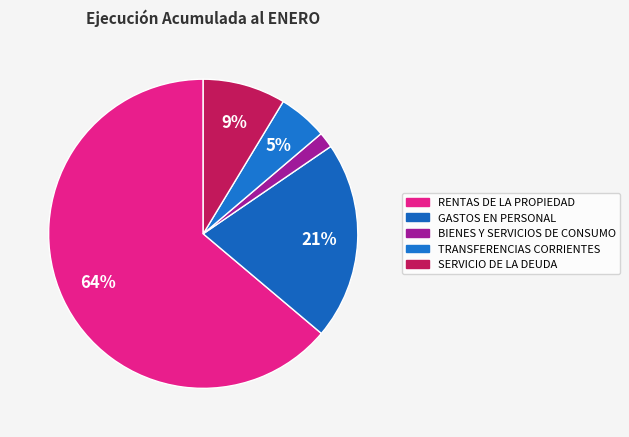

What is the smallest slice in the pie chart?

BIENES Y SERVICIOS DE CONSUMO